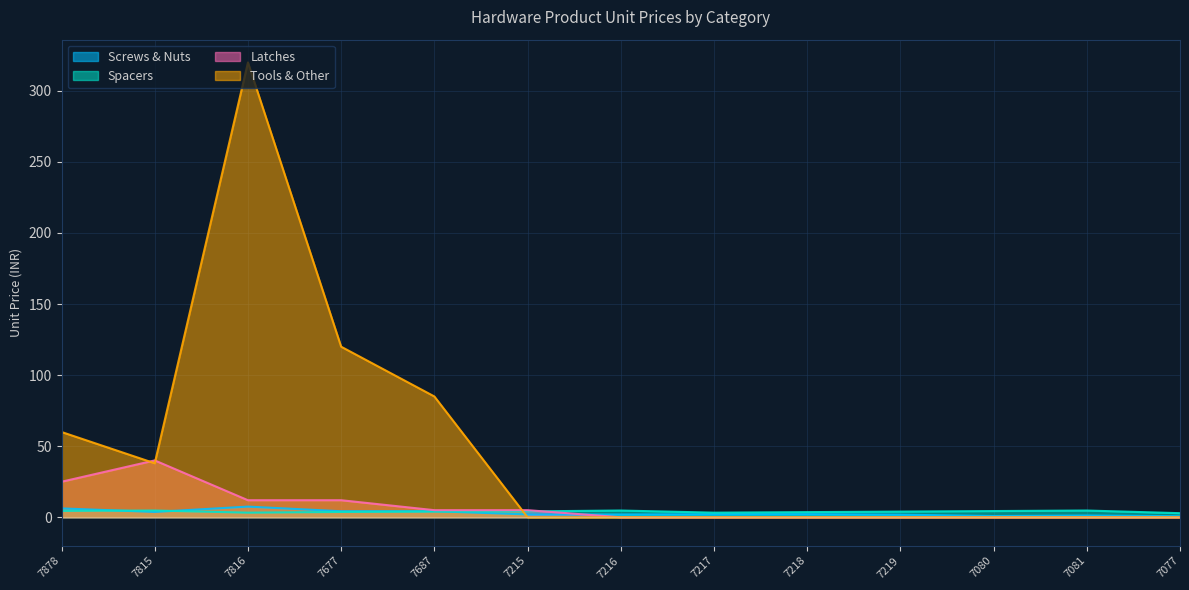

How many interior local peaks does the Spacers series have?

3